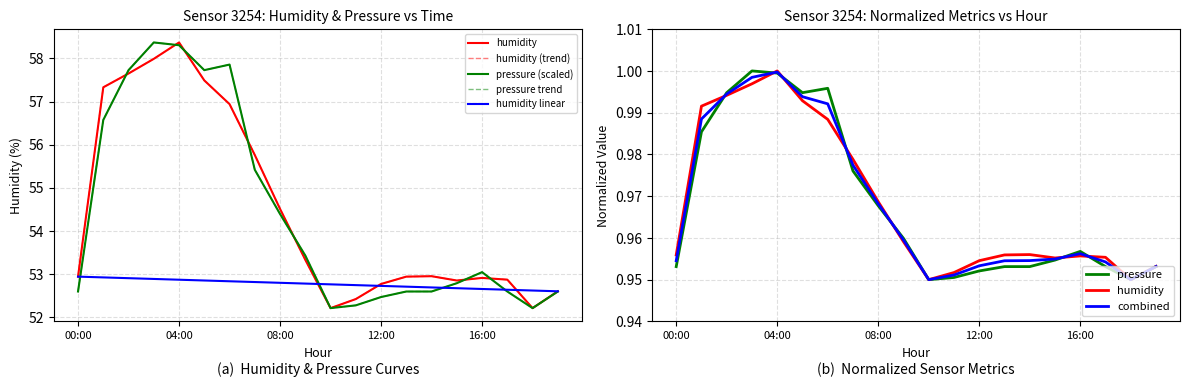

Reading right to left, what are all the values shown in this chart?

humidity: 52.6	52.2	52.9	52.9	52.9	53.0	52.9	52.8	52.4	52.2	53.3	54.5	55.8	56.9	57.5	58.4	58.0	57.6	57.3	52.9
pressure: 52.6	52.2	52.6	53.0	52.8	52.6	52.6	52.5	52.3	52.2	53.4	54.4	55.4	57.9	57.7	58.3	58.4	57.7	56.6	52.6